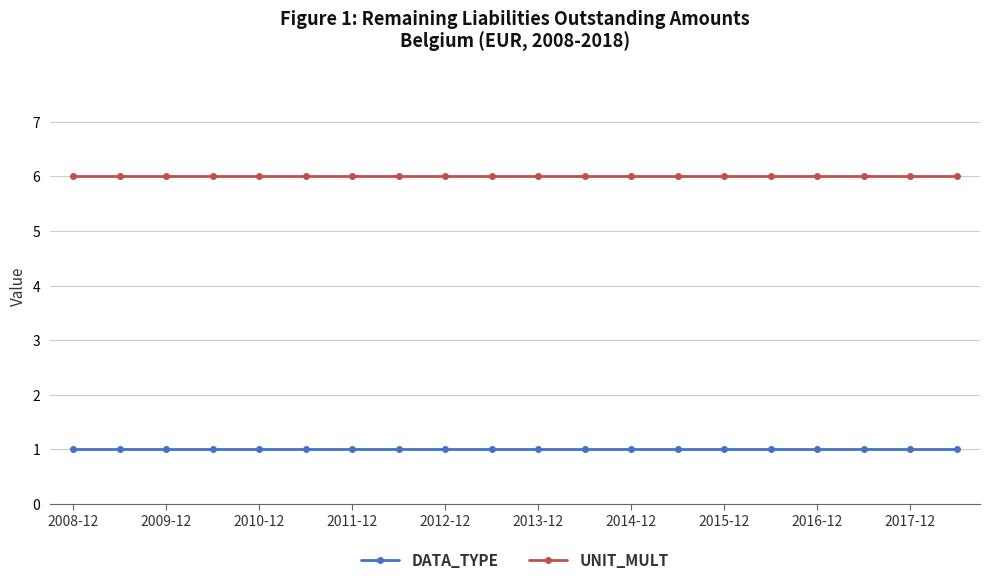

What is the sum of all DATA_TYPE values?

20